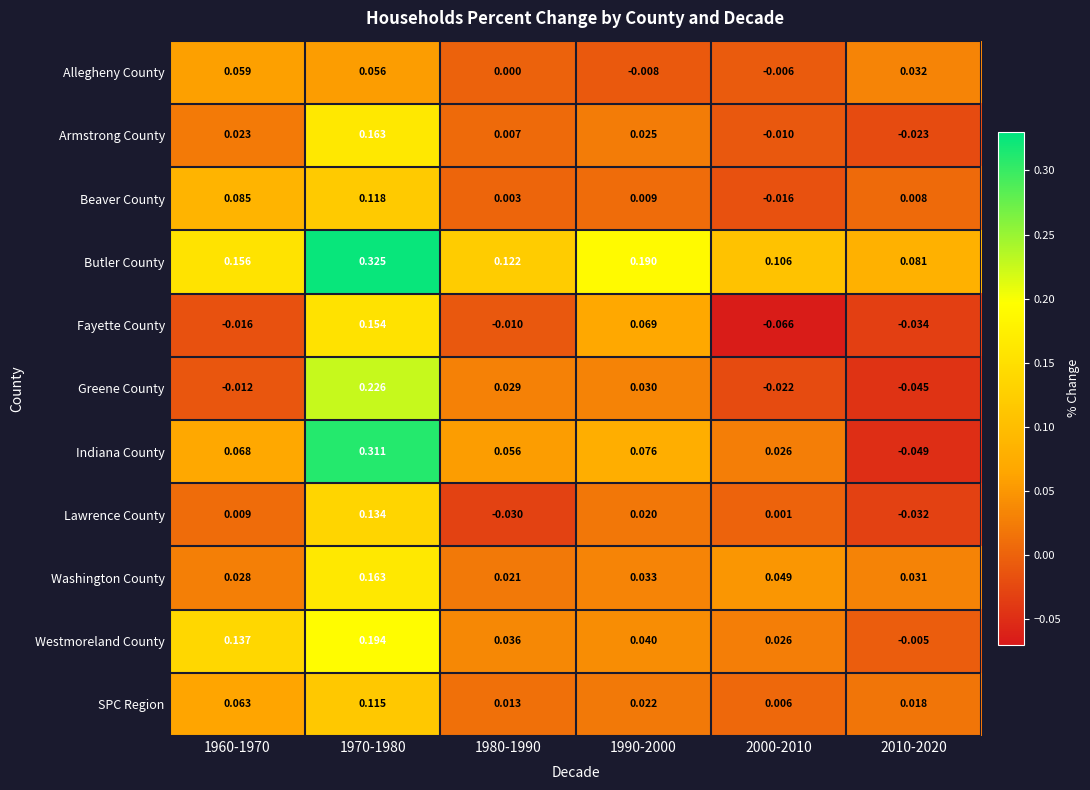

Which series has the largest total across all categories?

Butler County